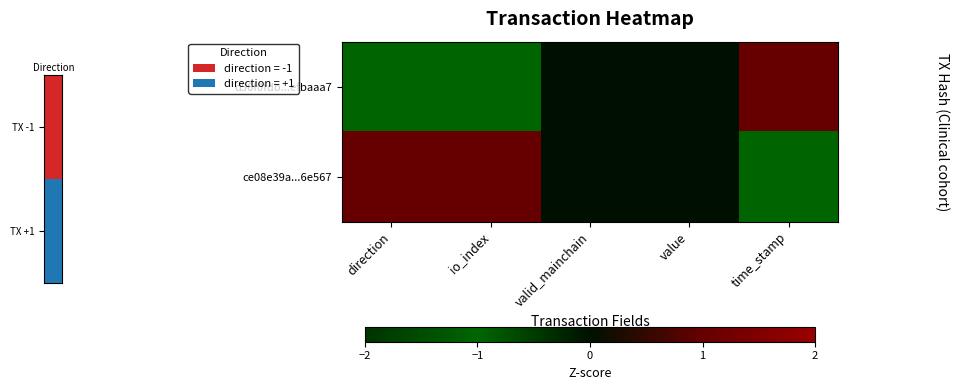

Rank the series by their average value, from lowest to highest.

d56f0fdb...efbaaa7, ce08e39a...6e567